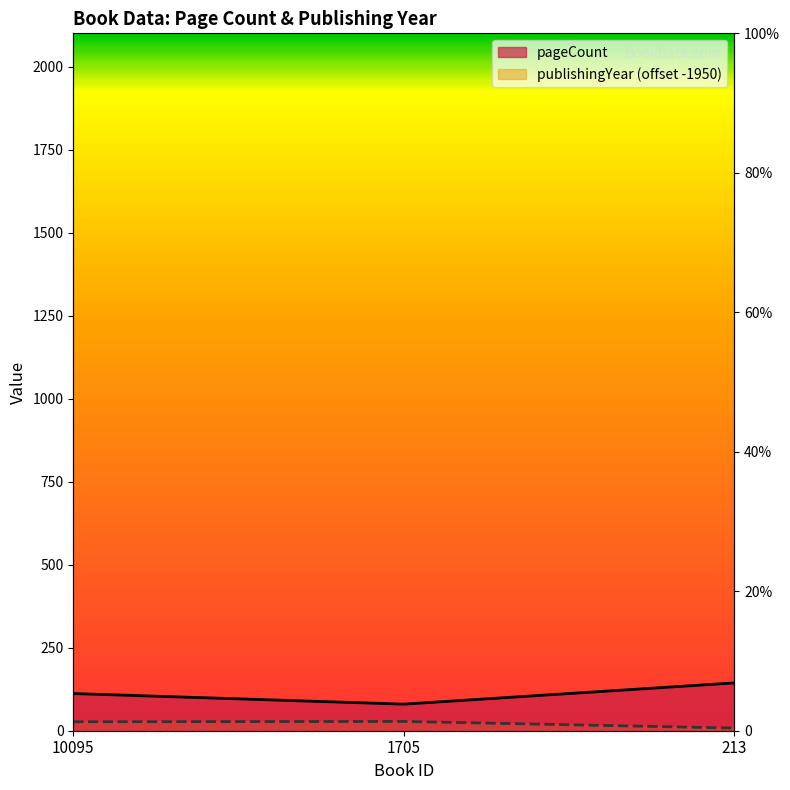

Read the pageCount value at 213.

144